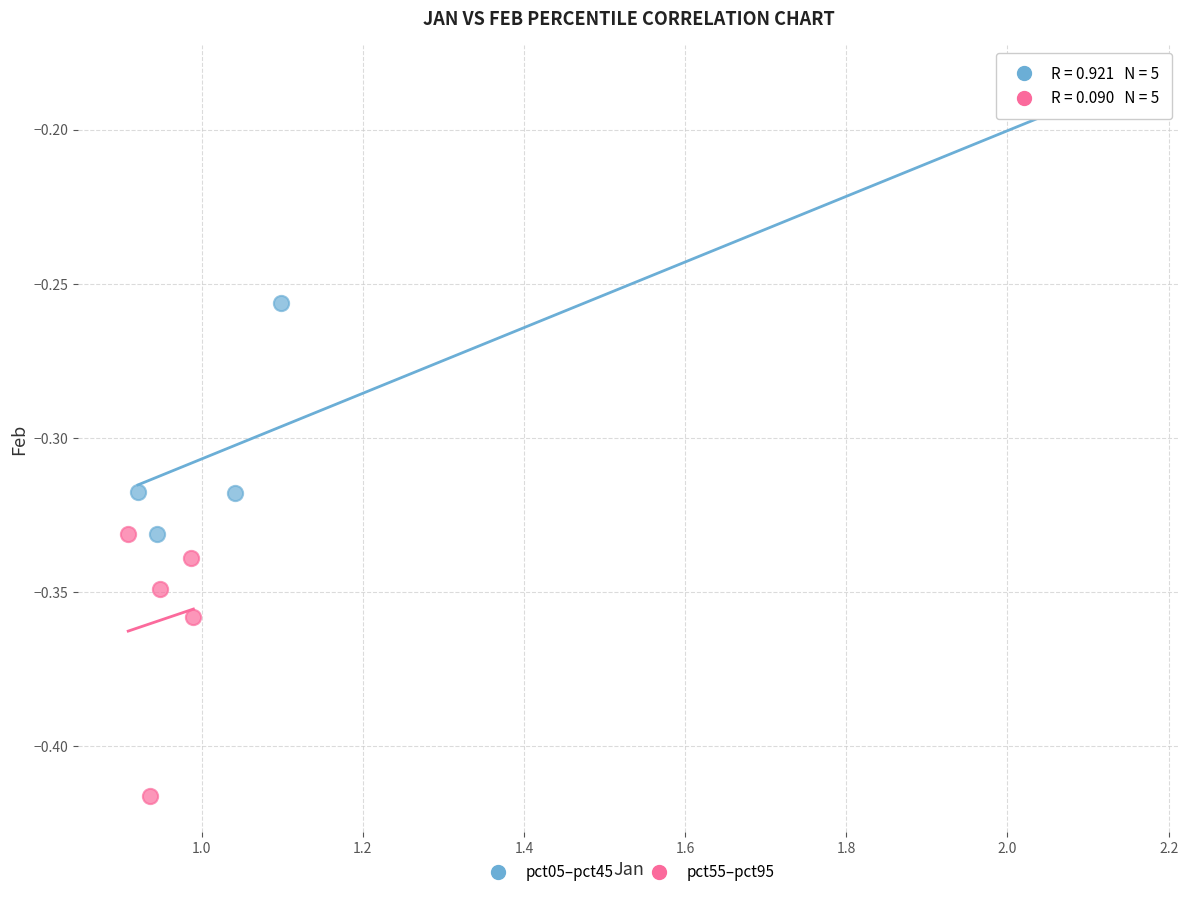

Which series has the widest spread of Y values?

pct05–pct45